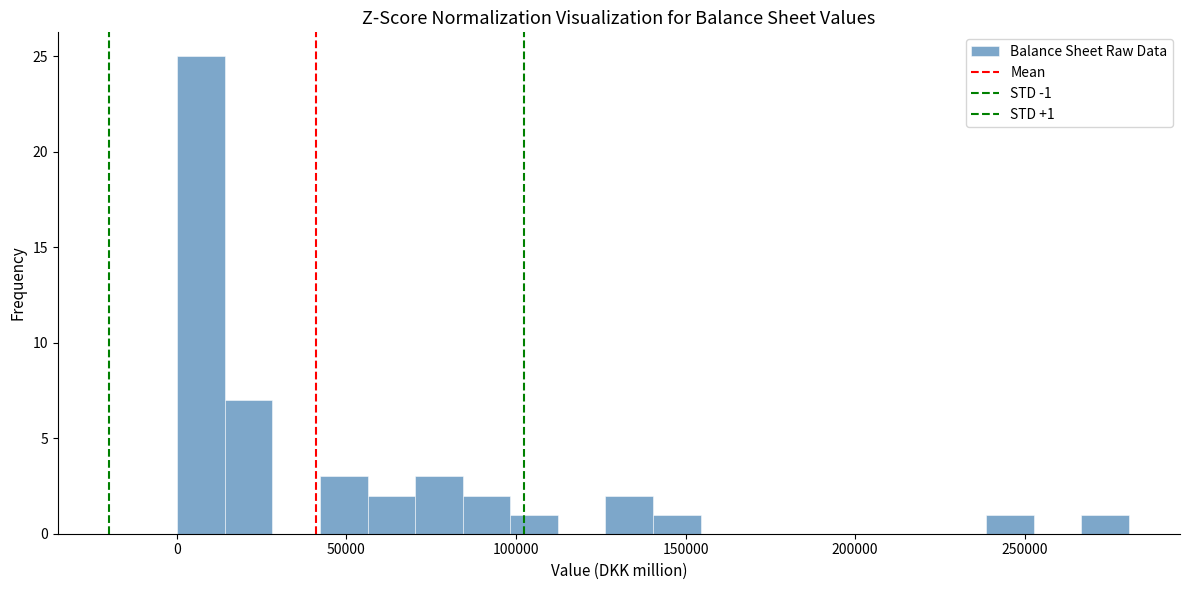

Around what value on the x-axis is the tallest bar? Give the approximate position of its centre, as read against the axis.

5000